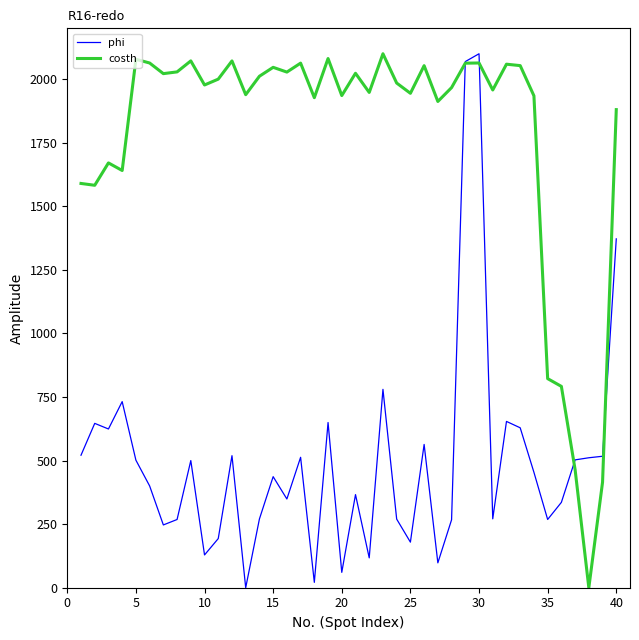

Rank the series by their average value, from lowest to highest.

phi, costh